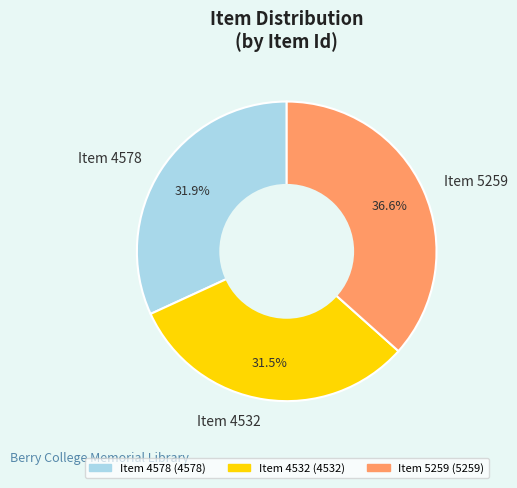

Does any single category account for the majority?

No